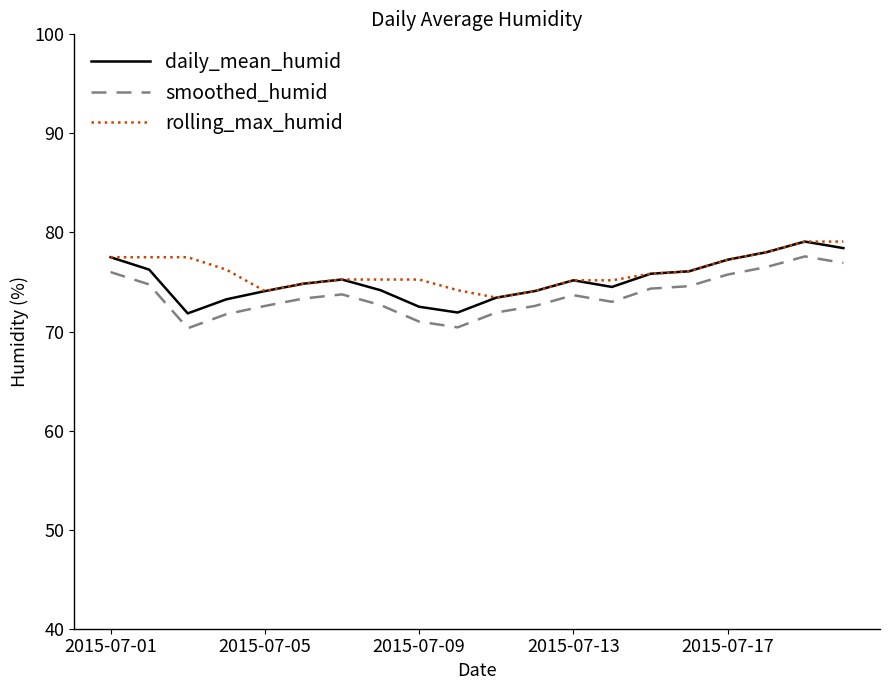

True or false: rolling_max_humid and smoothed_humid cross at least once.

False